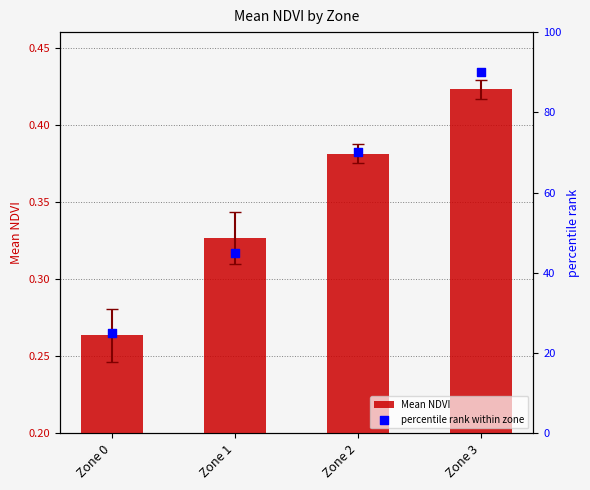

Which series has the largest total across all categories?

percentile rank within zone